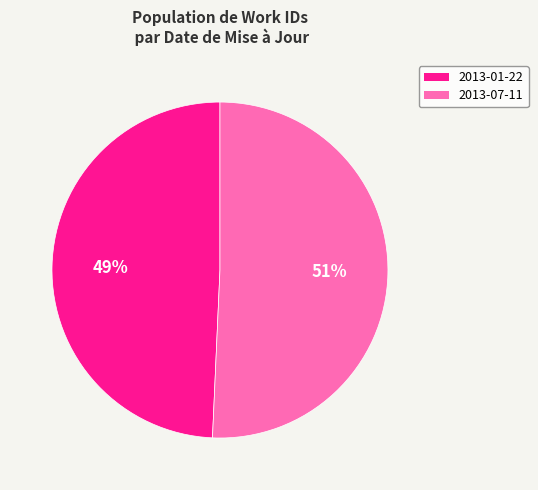

Does any single category account for the majority?

Yes